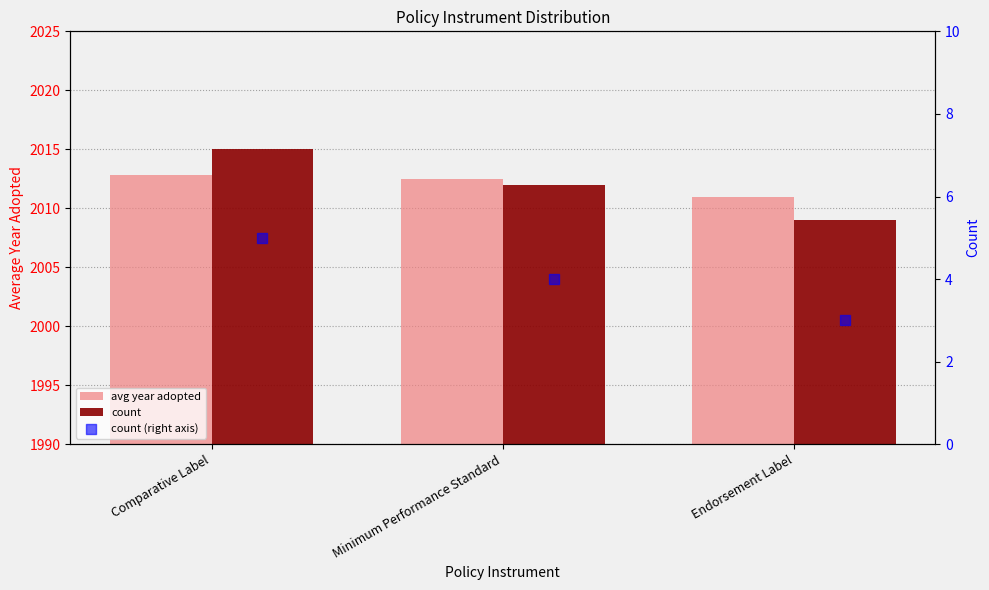

Which series contains the highest Y value?

count